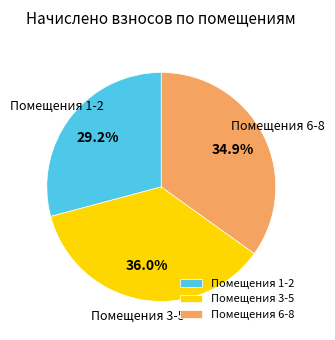

Which category has the smallest portion of the pie?

Помещения 1-2